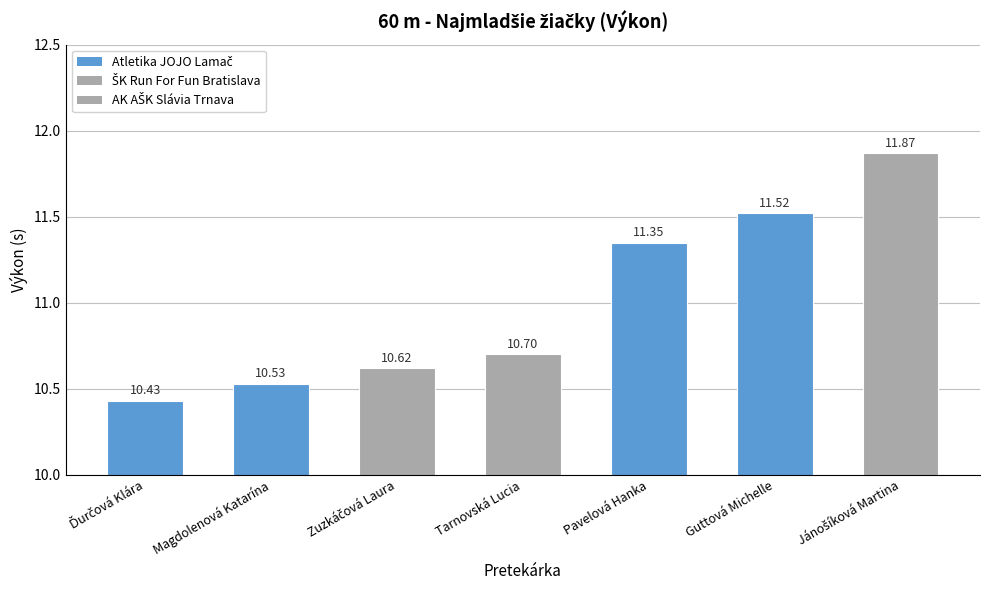

What is the minimum value shown in the chart?

10.4